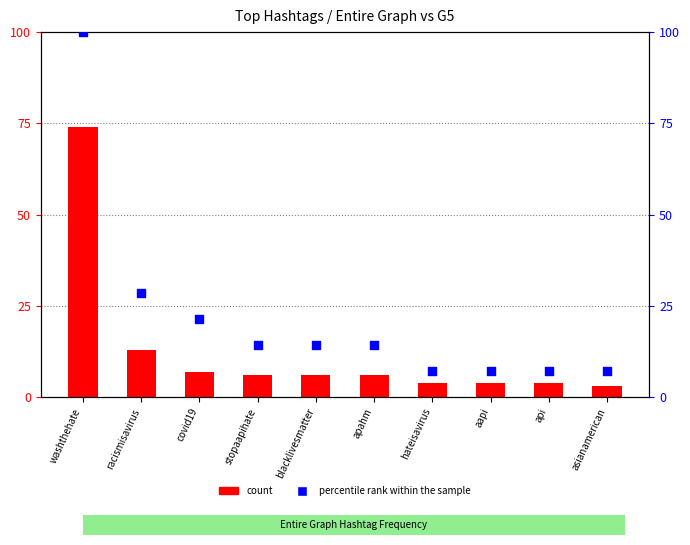

Which series has the largest Y range (max minus min)?

percentile rank within the sample